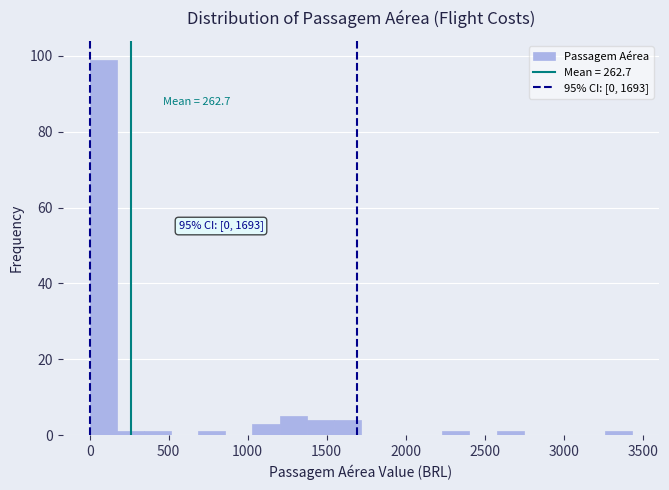

Around what value on the x-axis is the tallest bar? Give the approximate position of its centre, as read against the axis.

100